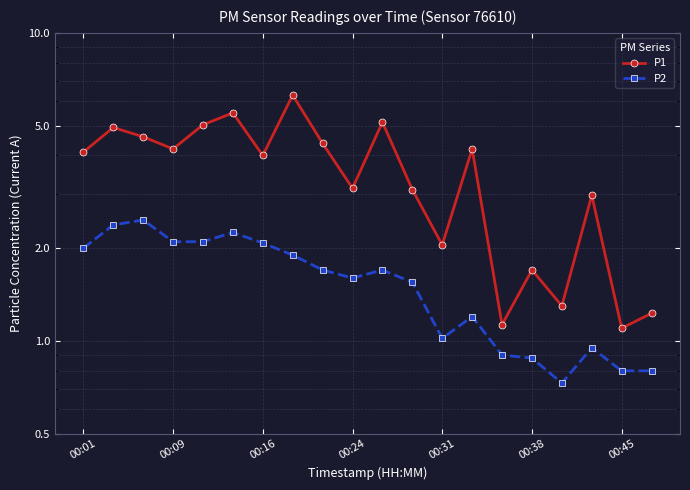

Which has a higher value, 00:24 or 00:01?

00:01